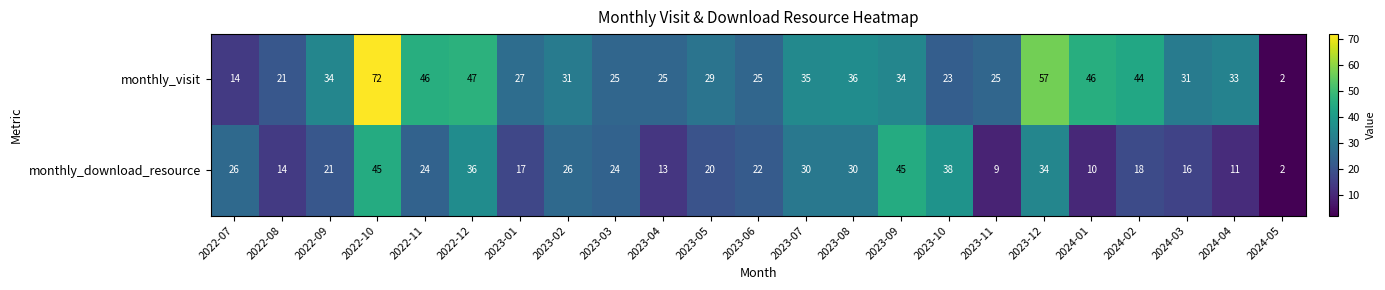

Which label corresponds to the smallest value in the chart?

2024-05